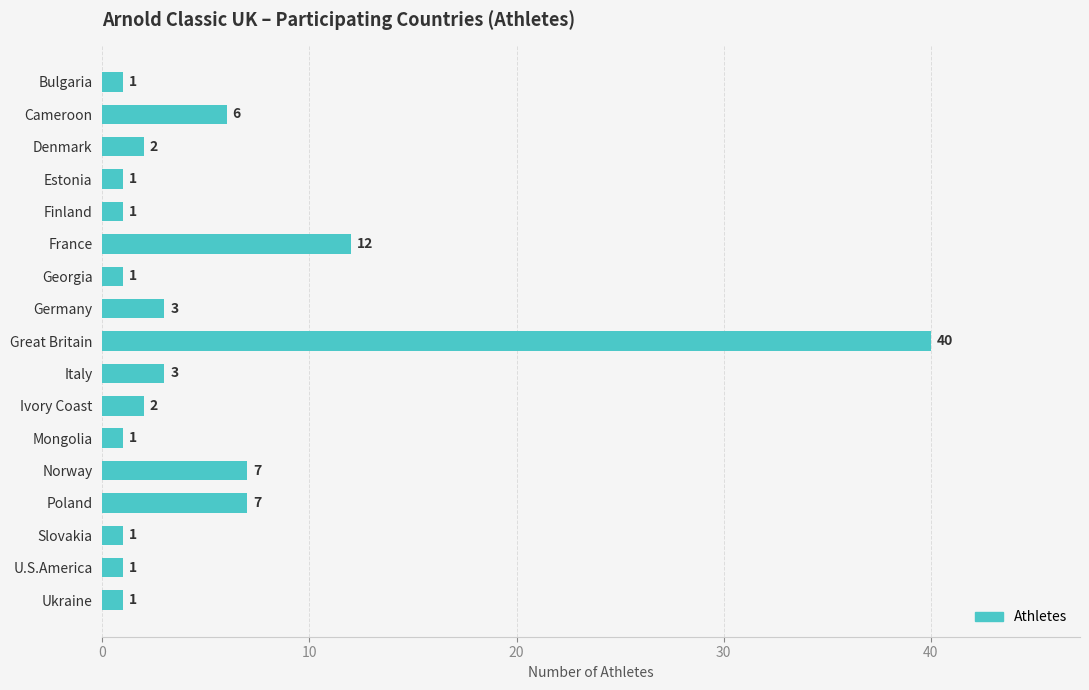

Between Norway and U.S.America, which is larger?

Norway